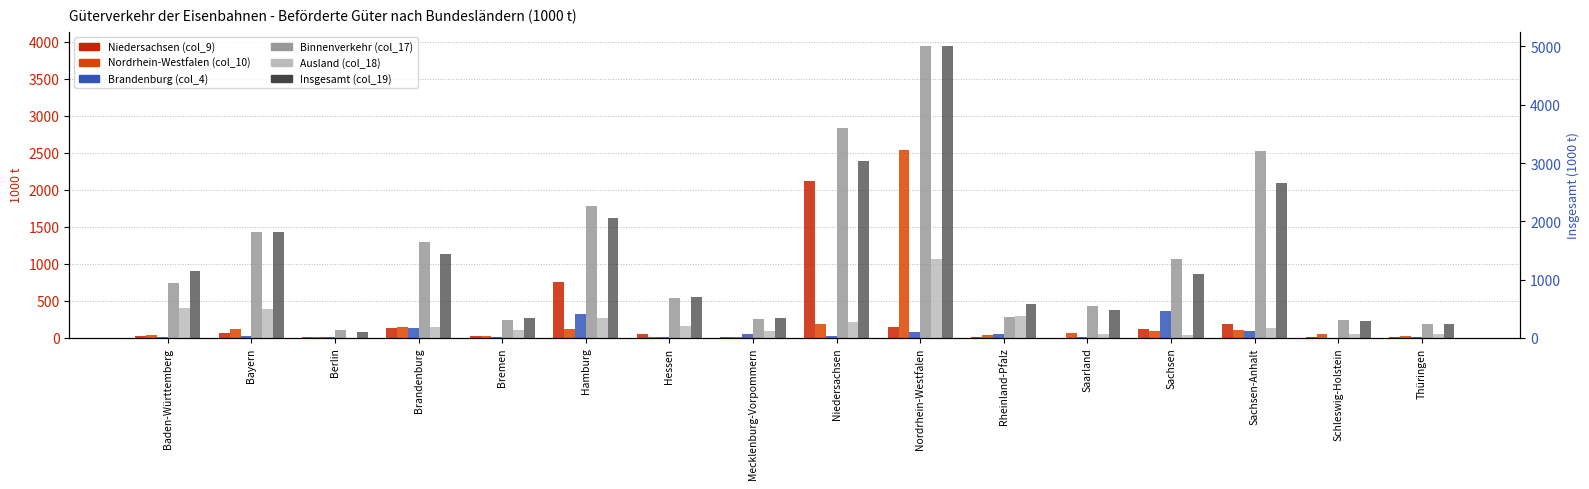

Reading left to right, list all the values displayed in this chart.

Niedersachsen (col_9): Baden-Württemberg=22	Bayern=71	Berlin=5	Brandenburg=127	Bremen=23	Hamburg=754	Hessen=47	Mecklenburg-Vorpommern=12	Niedersachsen=2124	Nordrhein-Westfalen=140	Rheinland-Pfalz=11	Saarland=2	Sachsen=115	Sachsen-Anhalt=180	Schleswig-Holstein=10	Thüringen=15
Nordrhein-Westfalen (col_10): Baden-Württemberg=39	Bayern=121	Berlin=9	Brandenburg=139	Bremen=26	Hamburg=115	Hessen=10	Mecklenburg-Vorpommern=15	Niedersachsen=181	Nordrhein-Westfalen=2535	Rheinland-Pfalz=42	Saarland=69	Sachsen=90	Sachsen-Anhalt=110	Schleswig-Holstein=45	Thüringen=20
Brandenburg (col_4): Baden-Württemberg=5	Bayern=23	Berlin=9	Brandenburg=135	Bremen=13	Hamburg=317	Hessen=10	Mecklenburg-Vorpommern=51	Niedersachsen=27	Nordrhein-Westfalen=82	Rheinland-Pfalz=46	Saarland=15	Sachsen=361	Sachsen-Anhalt=98	Schleswig-Holstein=1	Thüringen=8
Binnenverkehr (col_17): Baden-Württemberg=742	Bayern=1426	Berlin=104	Brandenburg=1290	Bremen=242	Hamburg=1783	Hessen=541	Mecklenburg-Vorpommern=258	Niedersachsen=2830	Nordrhein-Westfalen=3941	Rheinland-Pfalz=280	Saarland=423	Sachsen=1064	Sachsen-Anhalt=2521	Schleswig-Holstein=239	Thüringen=186
Ausland (col_18): Baden-Württemberg=409	Bayern=388	Berlin=0	Brandenburg=141	Bremen=105	Hamburg=272	Hessen=163	Mecklenburg-Vorpommern=86	Niedersachsen=211	Nordrhein-Westfalen=1063	Rheinland-Pfalz=301	Saarland=51	Sachsen=36	Sachsen-Anhalt=136	Schleswig-Holstein=57	Thüringen=51
Insgesamt (col_19): Baden-Württemberg=1151	Bayern=1814	Berlin=104	Brandenburg=1431	Bremen=347	Hamburg=2055	Hessen=704	Mecklenburg-Vorpommern=345	Niedersachsen=3041	Nordrhein-Westfalen=5004	Rheinland-Pfalz=581	Saarland=474	Sachsen=1100	Sachsen-Anhalt=2658	Schleswig-Holstein=296	Thüringen=236